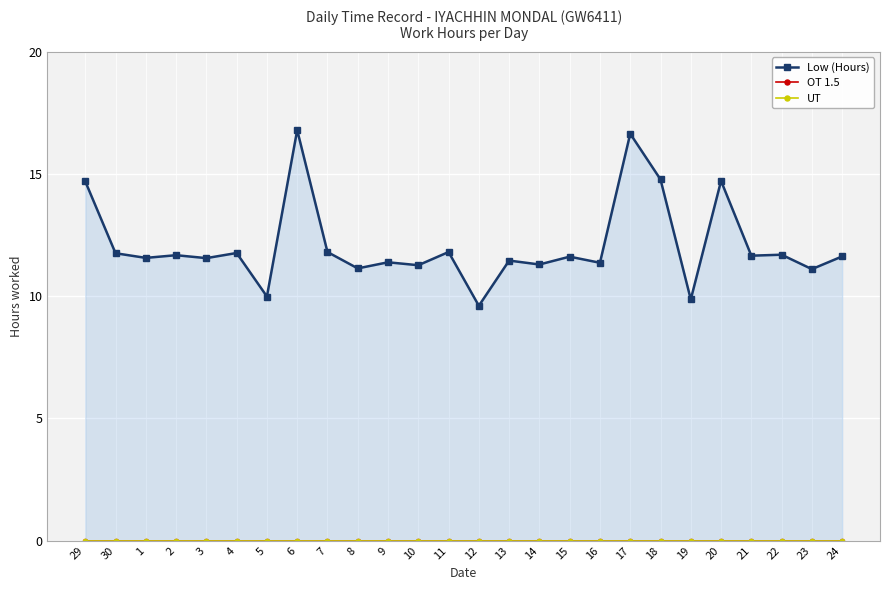

Does the chart display data point markers on the line(s)?

Yes